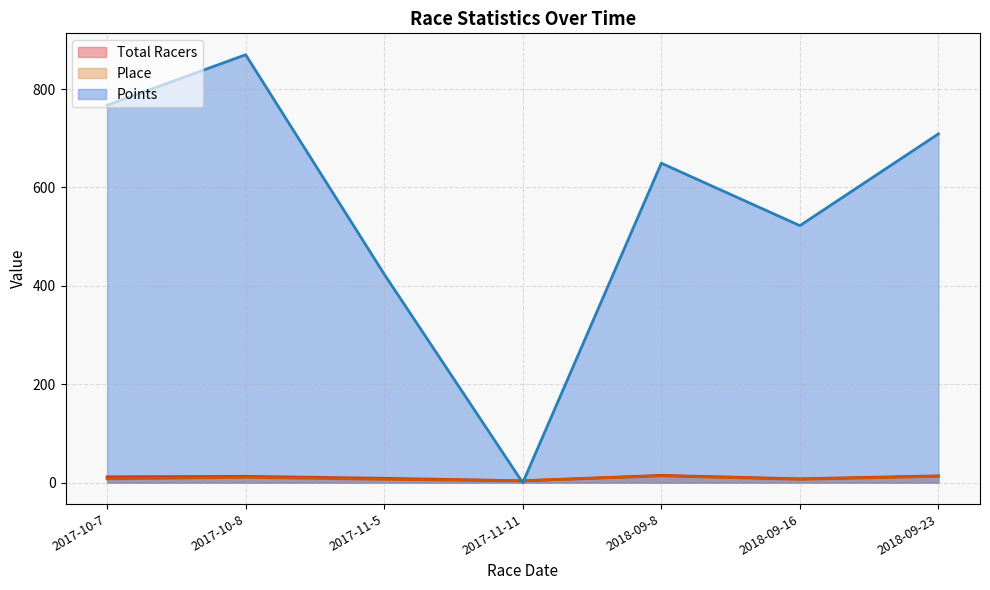

What is the difference between the highest and lowest values at 2017-11-11?

4.0